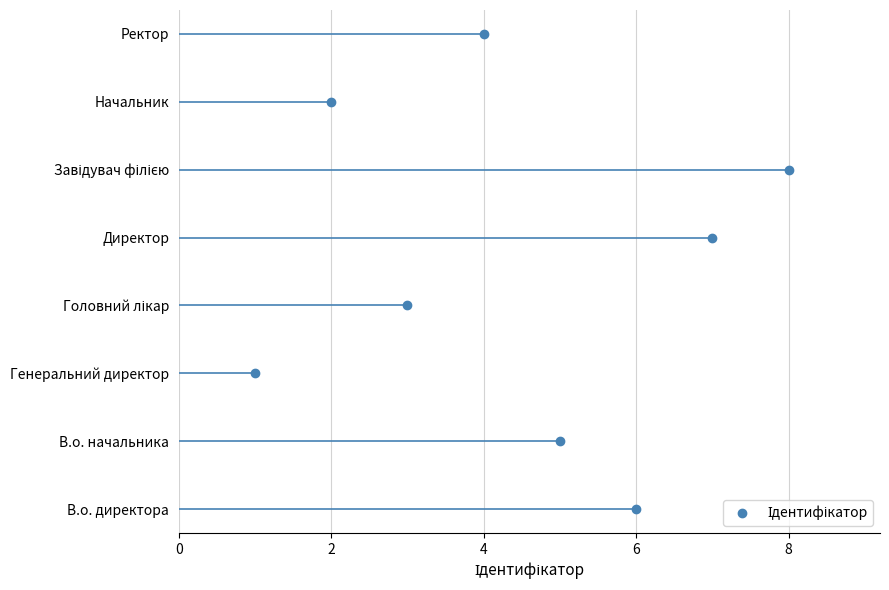

Reading left to right, list all the values displayed in this chart.

6	5	1	3	7	8	2	4